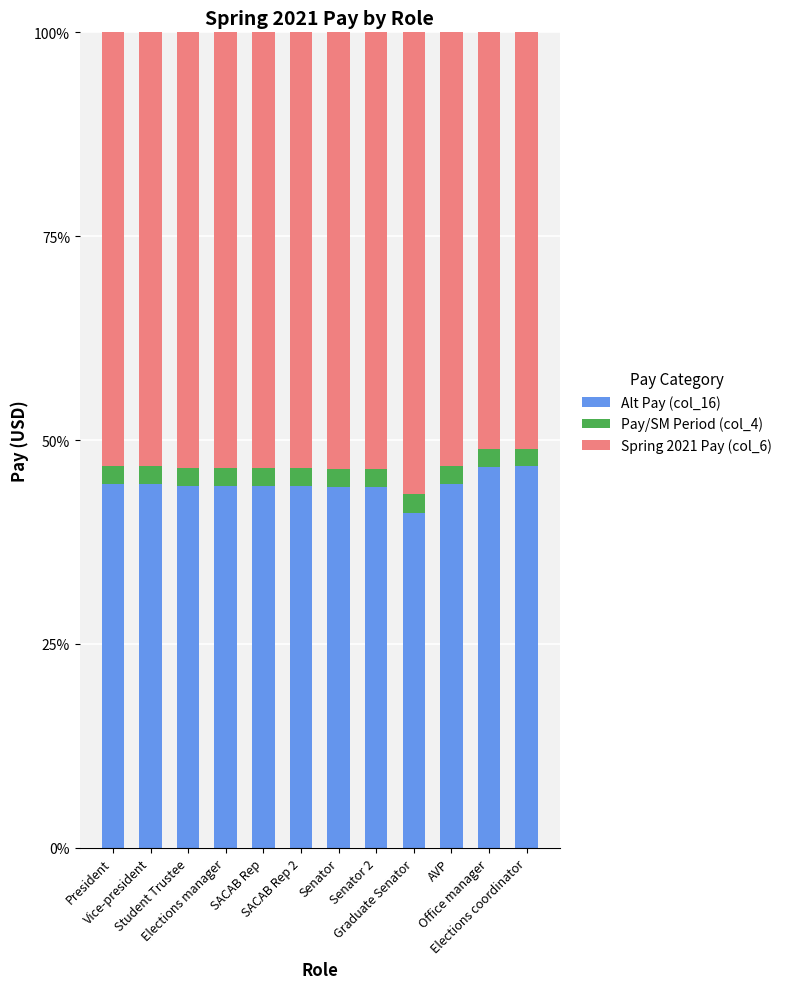

What is the sum of all Alt Pay (col_16) values?

534.3